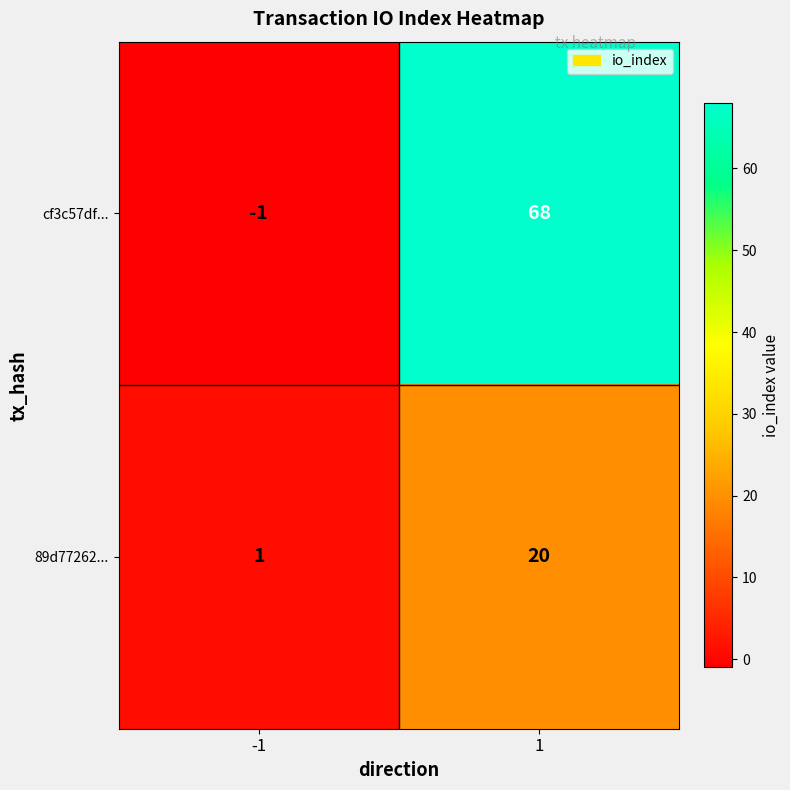

At -1, list the series in order from largest to smallest.

89d77262..., cf3c57df...